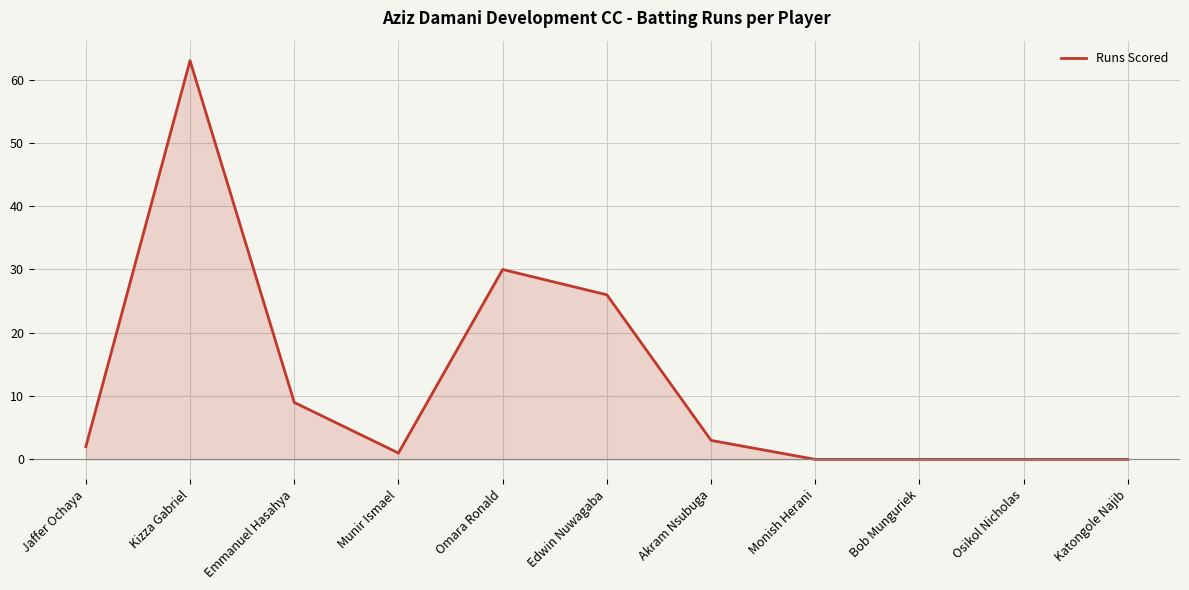

What position from the left is Katongole Najib?

11